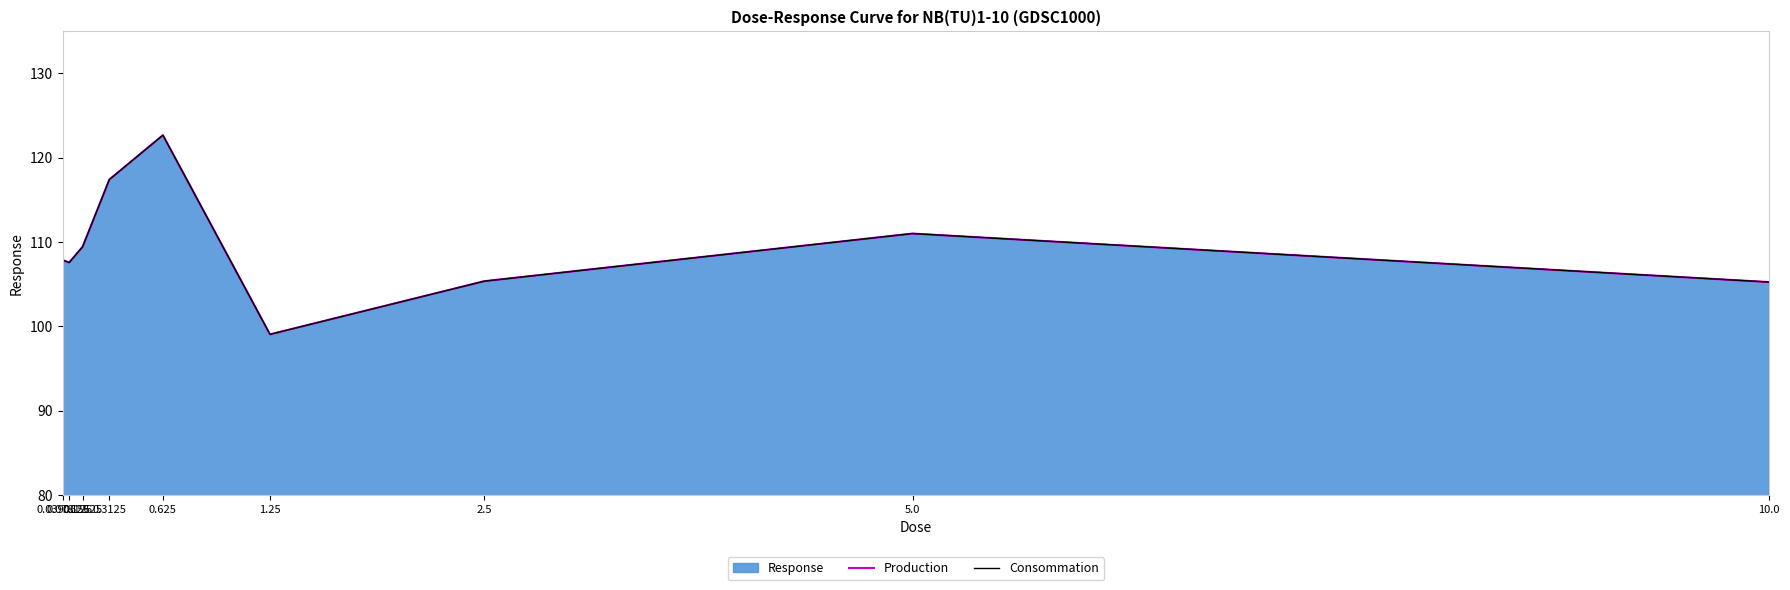

True or false: Consommation and Production cross at least once.

False